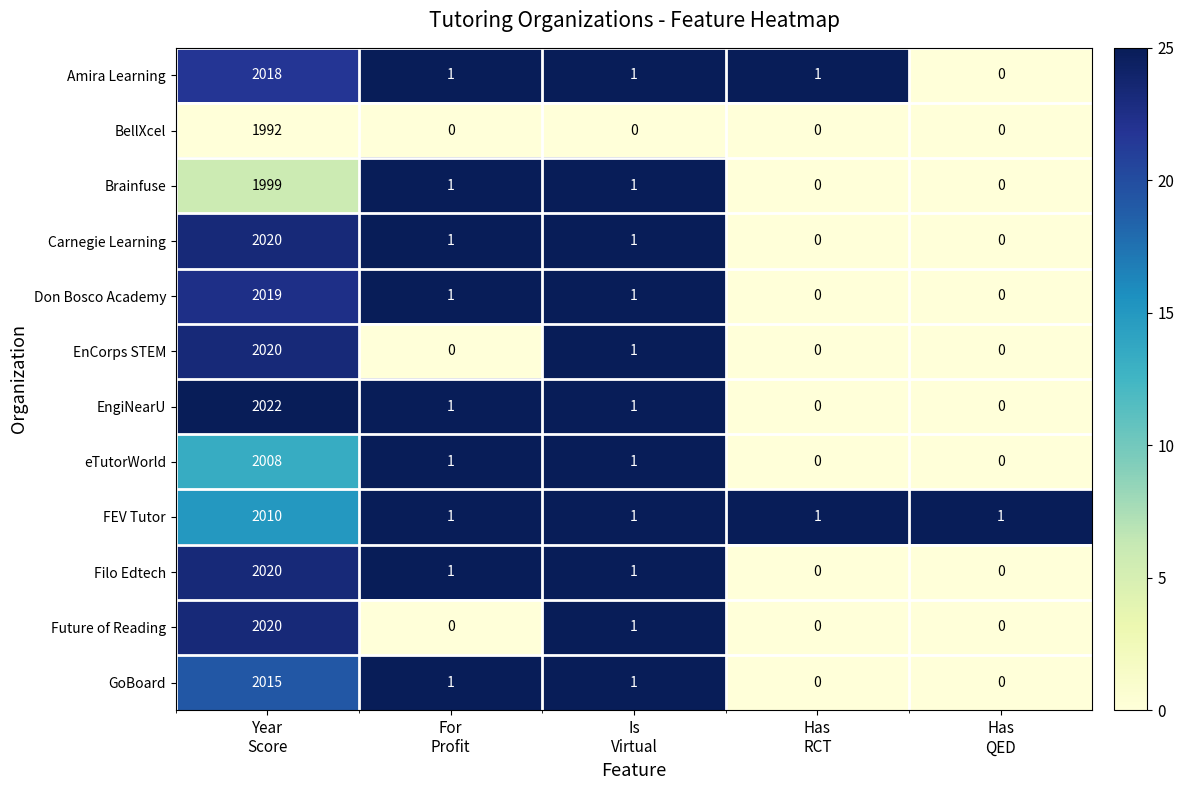

At which category does the chart reach its peak across all series?

Year
Score